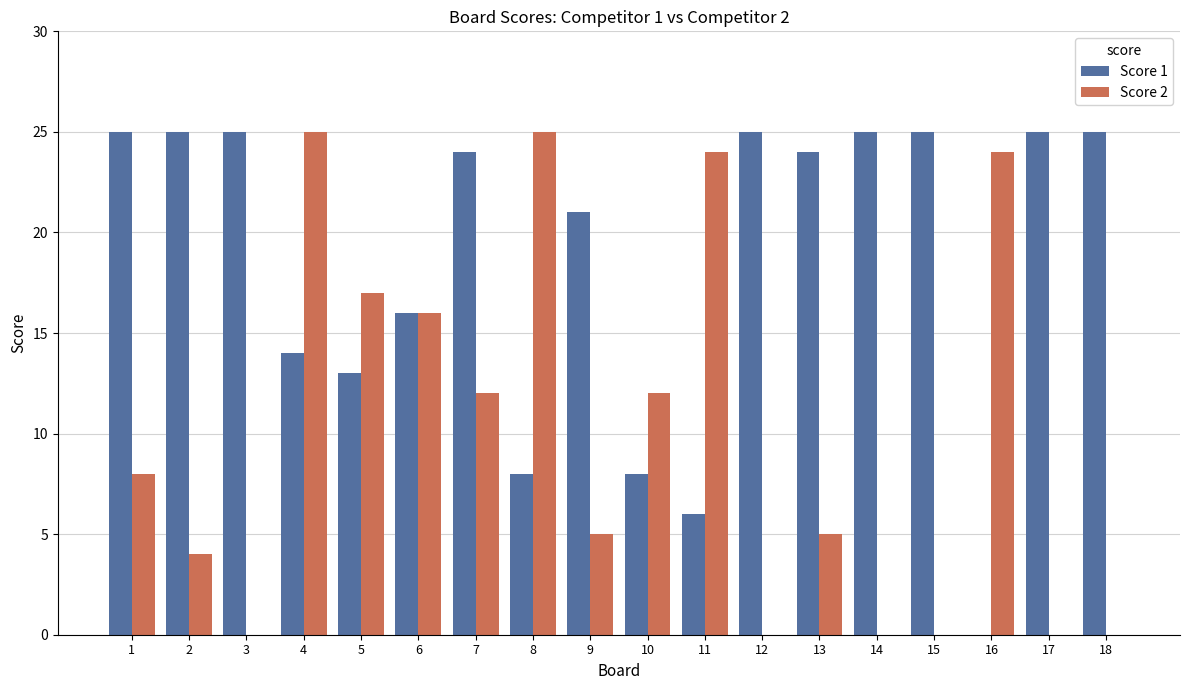

What is the sum of all Score 1 values?

334